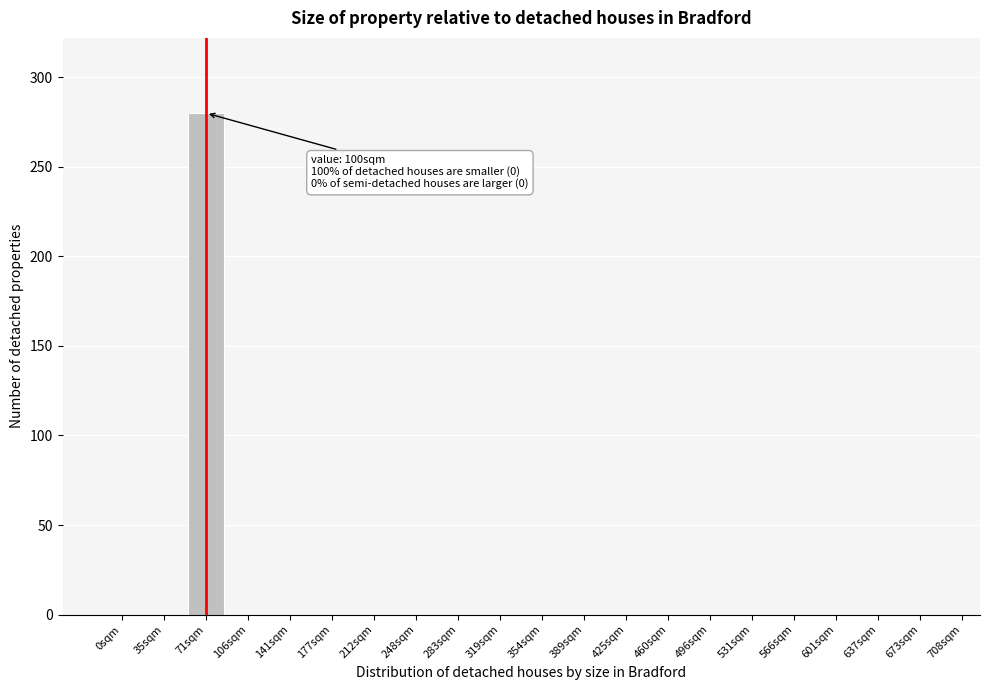

Reading left to right, what are all the values shown in this chart?

0sqm=0	35sqm=0	71sqm=280	106sqm=0	141sqm=0	177sqm=0	212sqm=0	248sqm=0	283sqm=0	319sqm=0	354sqm=0	389sqm=0	425sqm=0	460sqm=0	496sqm=0	531sqm=0	566sqm=0	601sqm=0	637sqm=0	673sqm=0